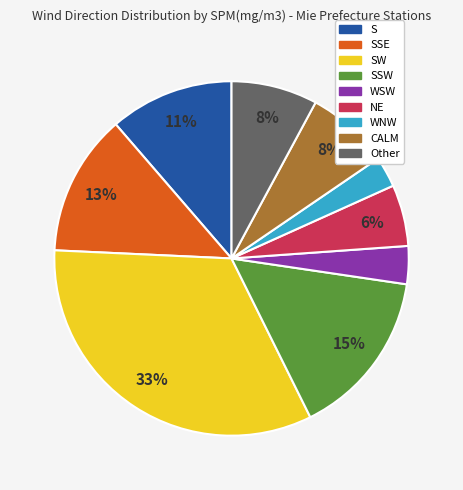

How many segments does this pie chart have?

9